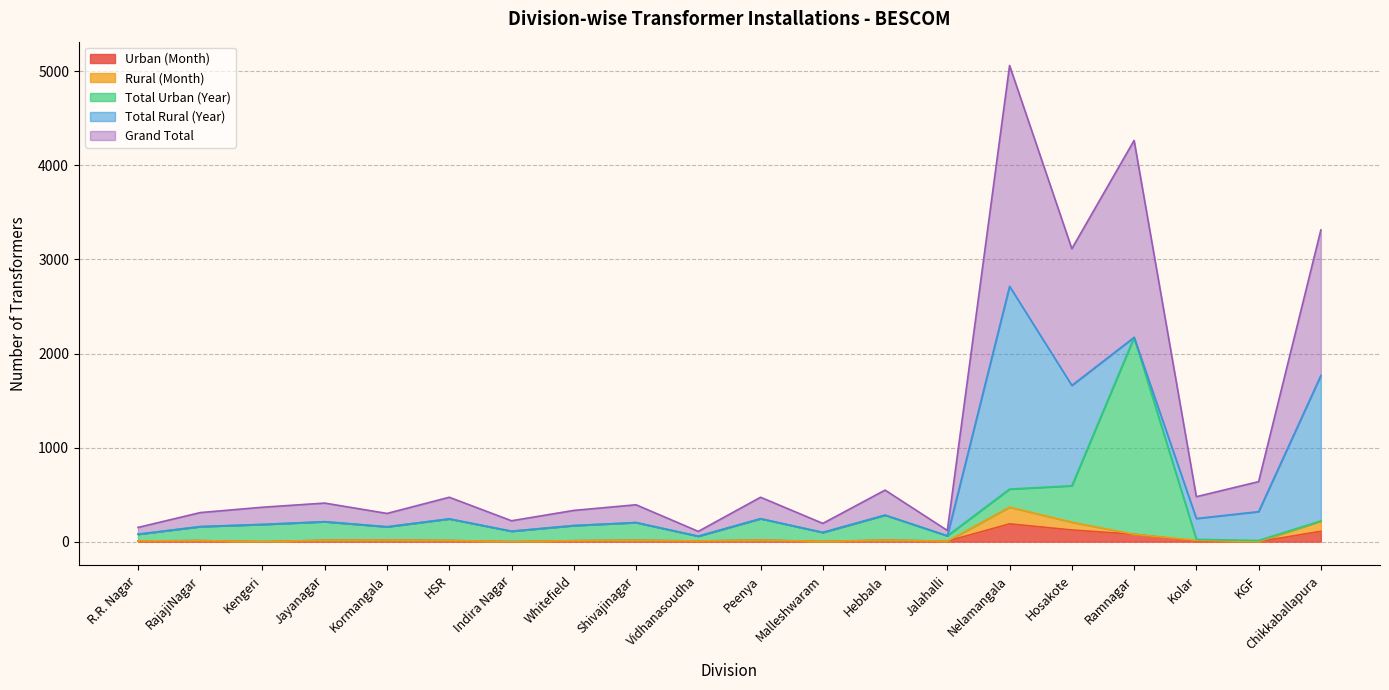

What is the label of the 3rd point from the right?

Kolar